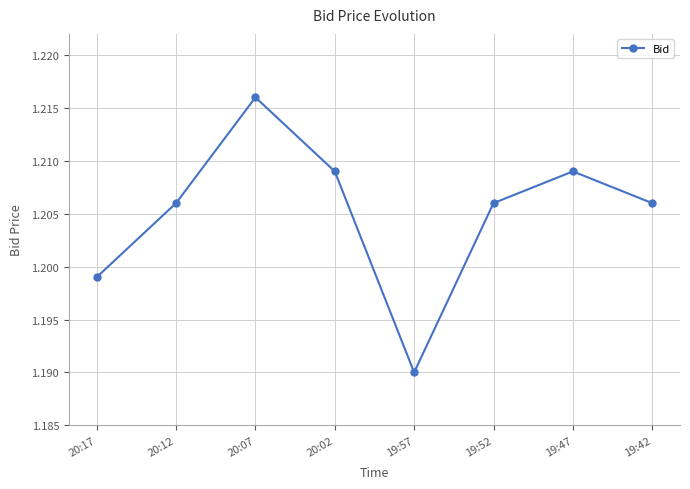

What is the sum of all values?

9.6